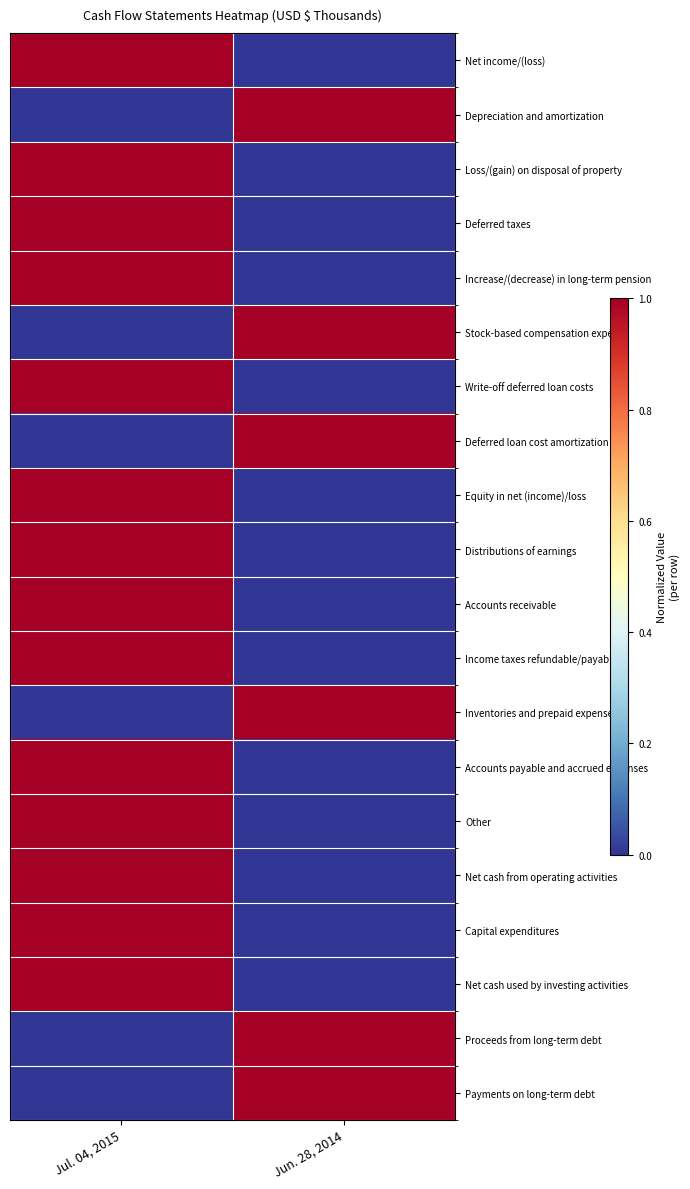

List the series in order of their peak value, lowest first.

Net income/(loss), Depreciation and amortization, Loss/(gain) on disposal of property, Deferred taxes, Increase/(decrease) in long-term pension, Stock-based compensation expense, Write-off deferred loan costs, Deferred loan cost amortization, Equity in net (income)/loss, Distributions of earnings, Accounts receivable, Income taxes refundable/payable, Inventories and prepaid expenses, Accounts payable and accrued expenses, Other, Net cash from operating activities, Capital expenditures, Net cash used by investing activities, Proceeds from long-term debt, Payments on long-term debt